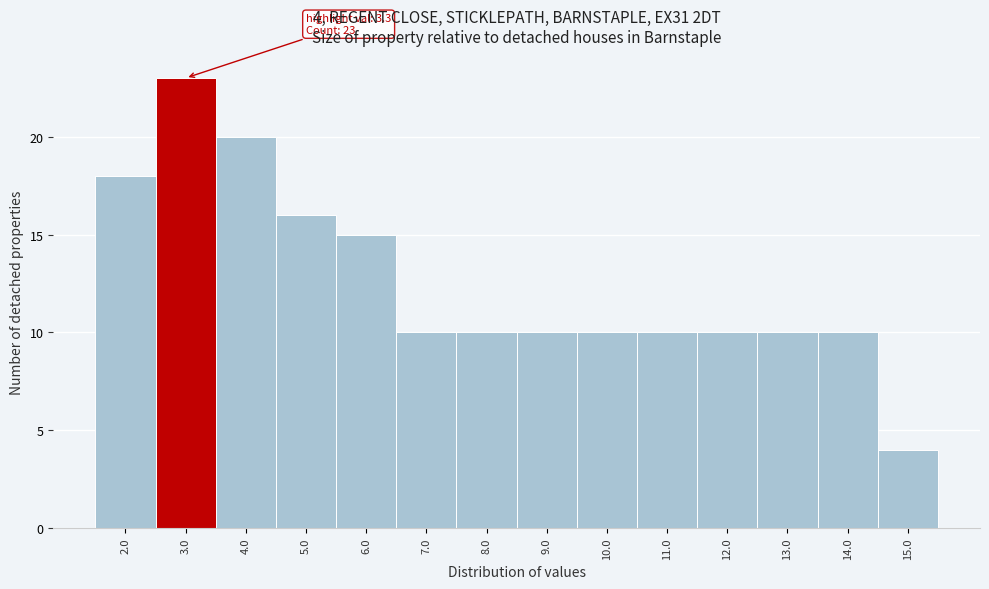

Reading left to right, extract all data points from this chart.

18	23	20	16	15	10	10	10	10	10	10	10	10	4